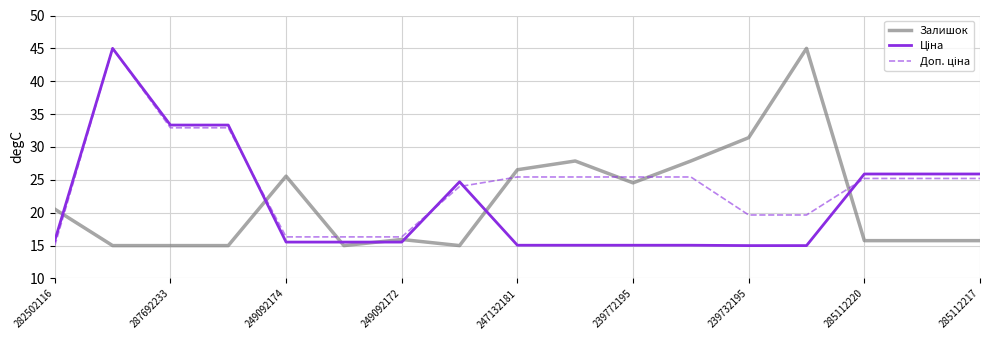

How many lines are shown in the chart?

3